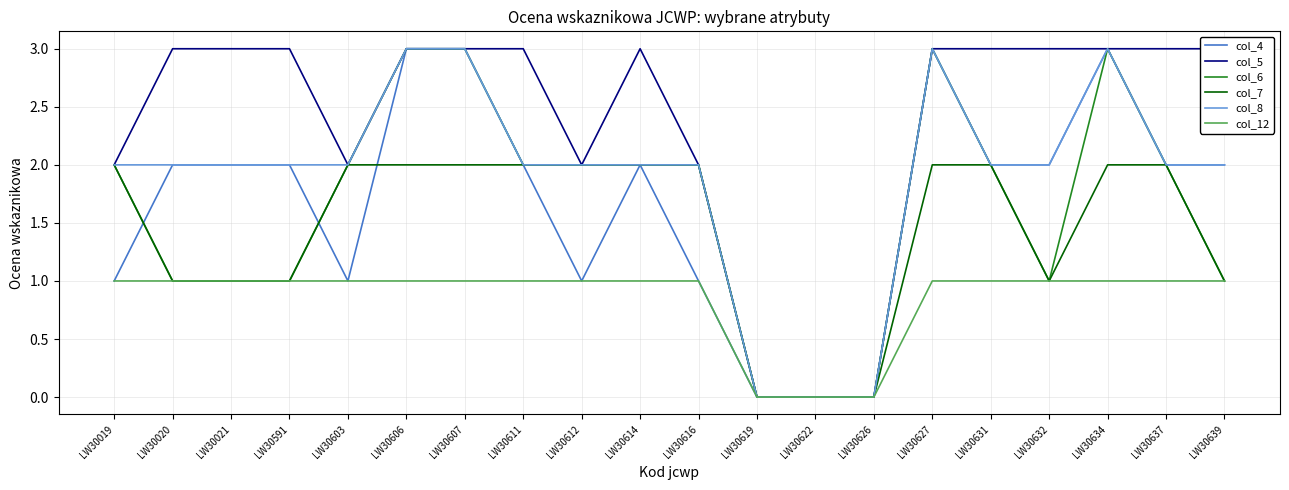

At which label does col_4 reach its minimum?

LW30619